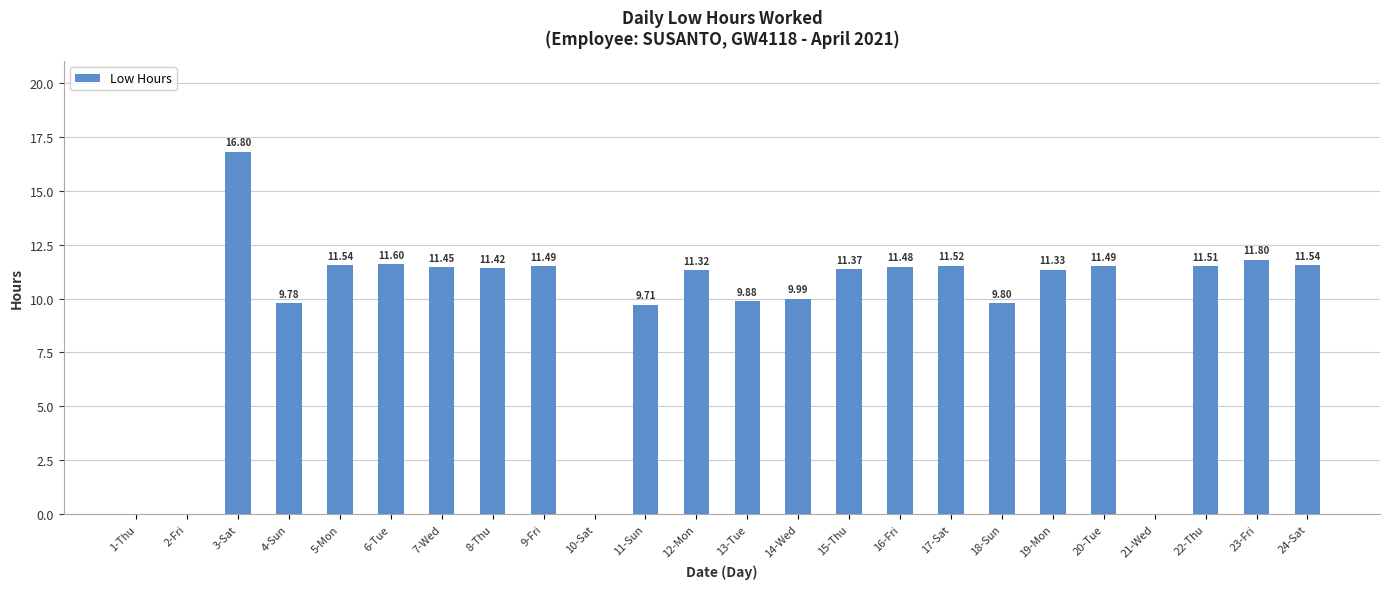

Count the number of data series in this chart.

1